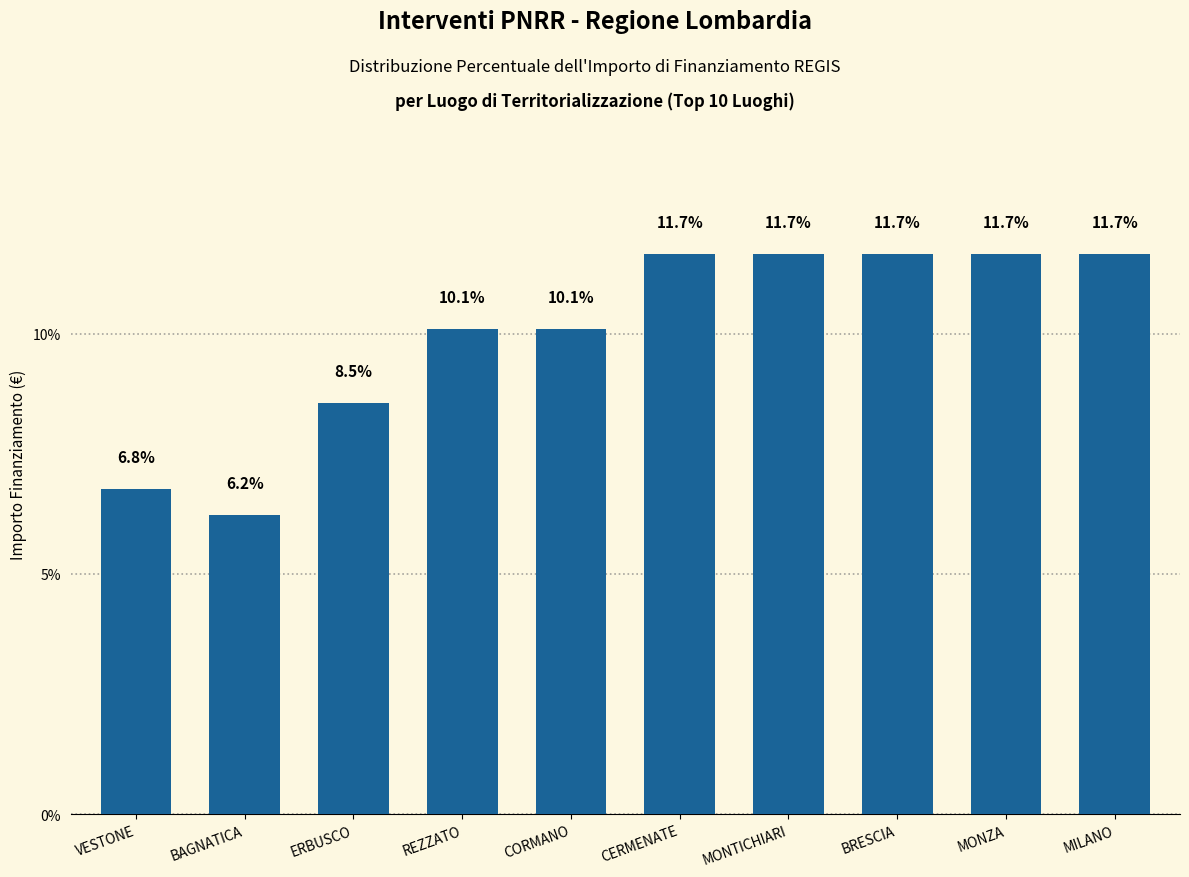

How many bars are there in total?

10